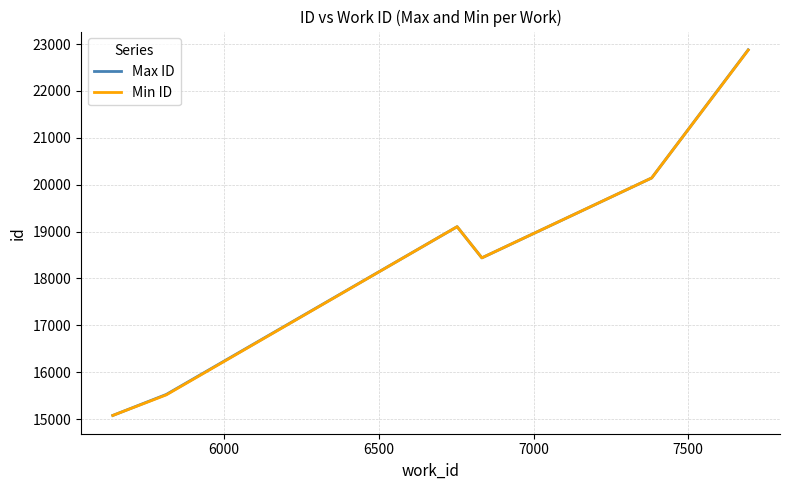

Which series has the largest range (max minus min)?

Max ID